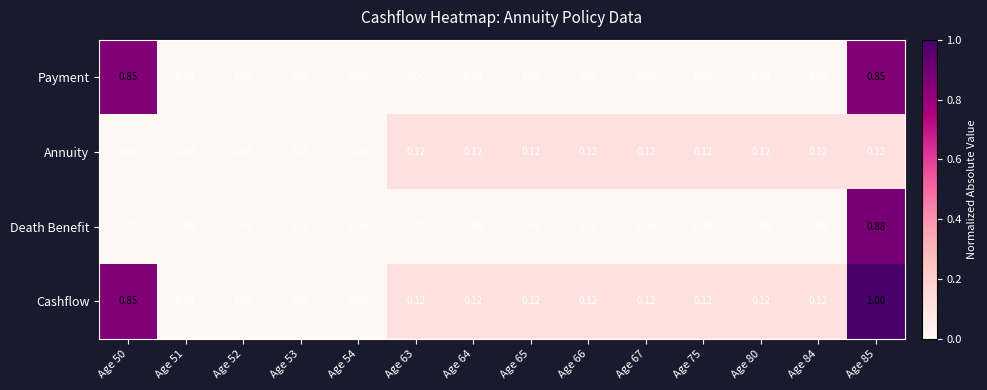

Rank the series by their maximum value, from lowest to highest.

Annuity, Payment, Death Benefit, Cashflow